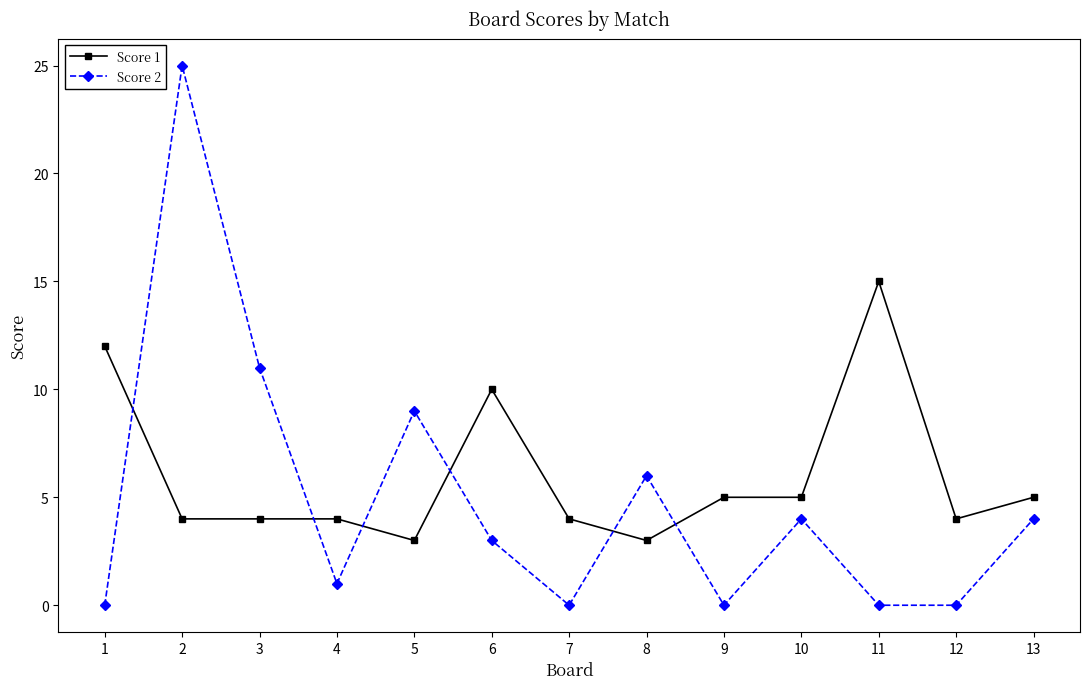

What is the sum of all Score 2 values?

63